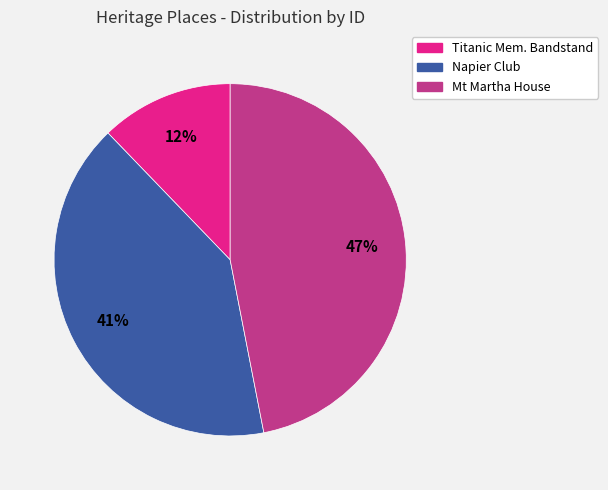

Count the number of slices in the pie.

3